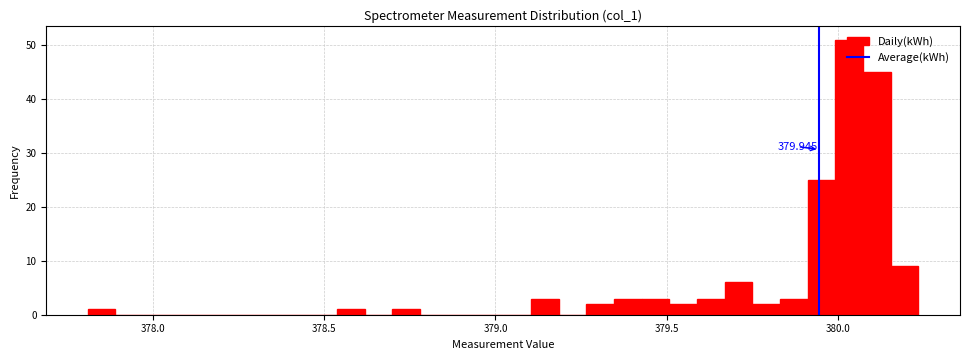

Read against the x-axis, roughly where is the centre of the tallest bar?

380.05